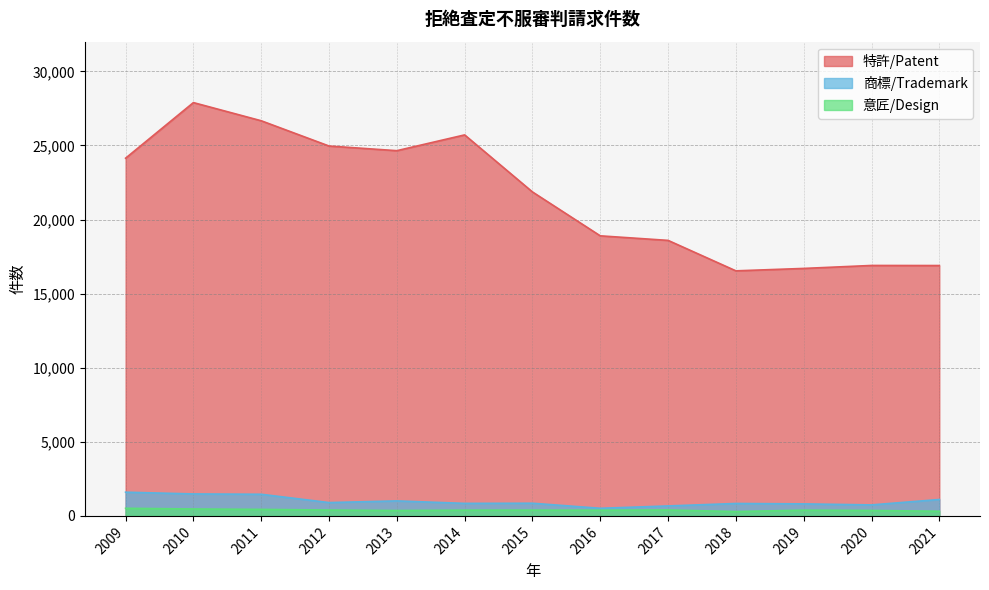

Which series has the largest total across all categories?

特許/Patent